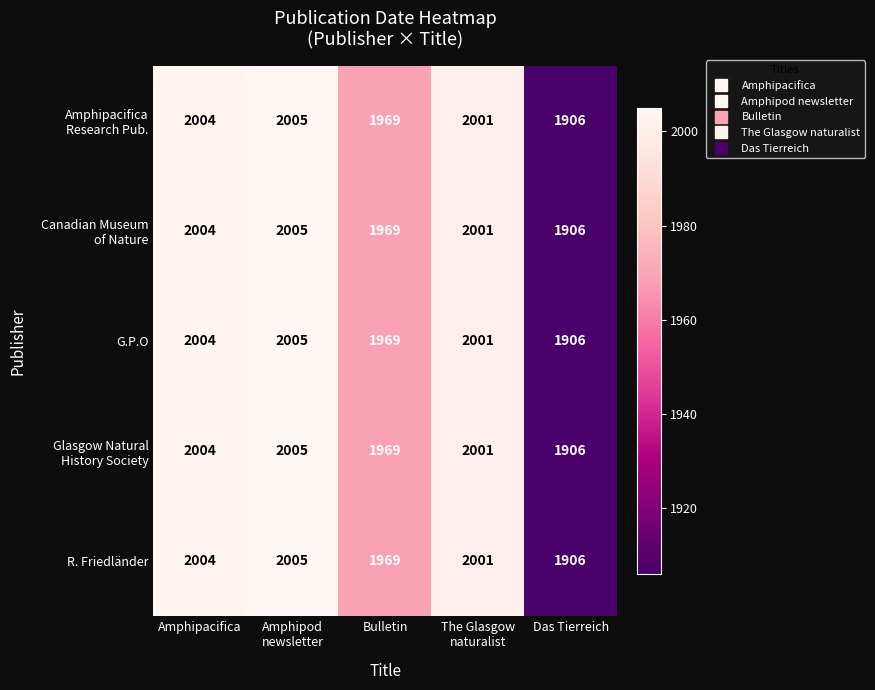

Read the R. Friedländer value at Das Tierreich, to the nearest 10.

1910